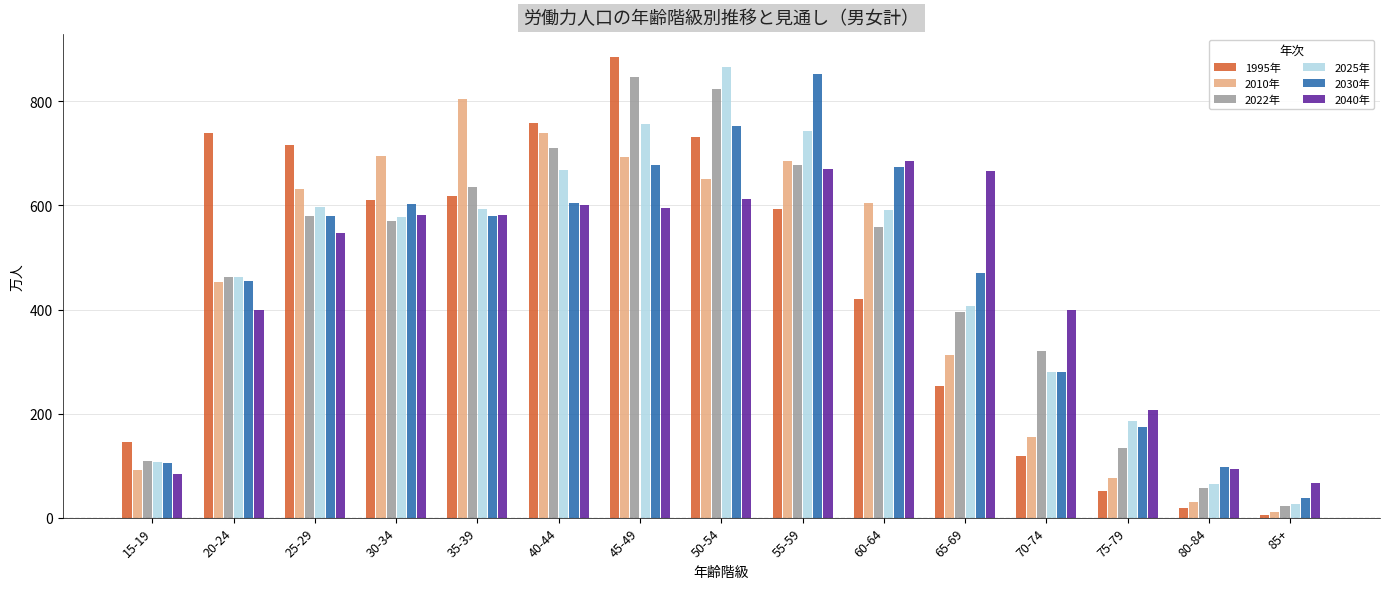

What is the greatest value displayed?

885